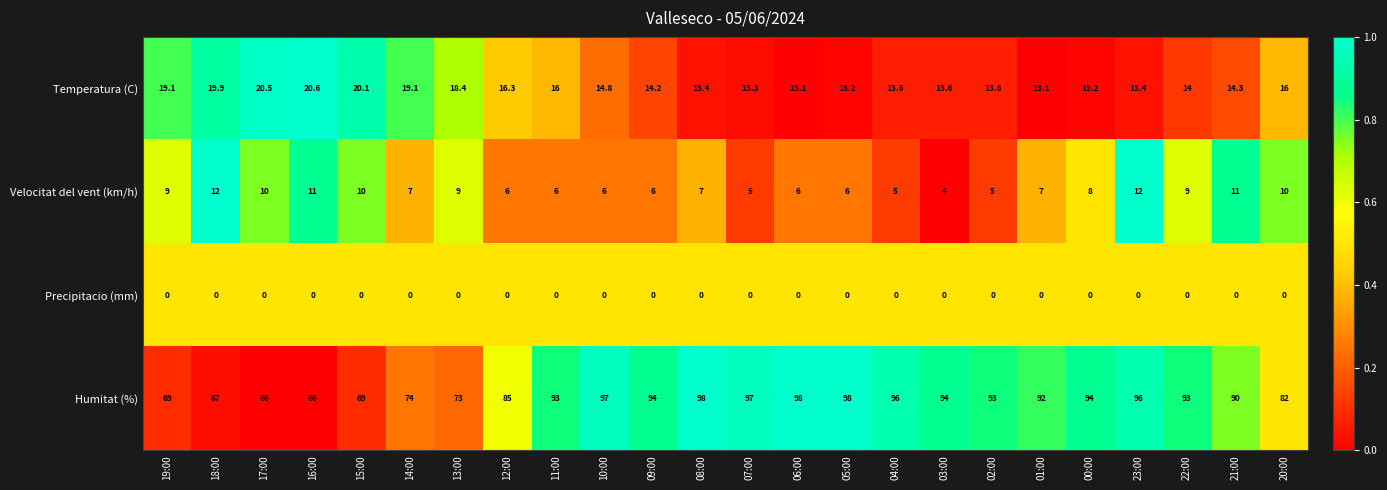

What is the maximum value for Velocitat del vent (km/h)?

12.0